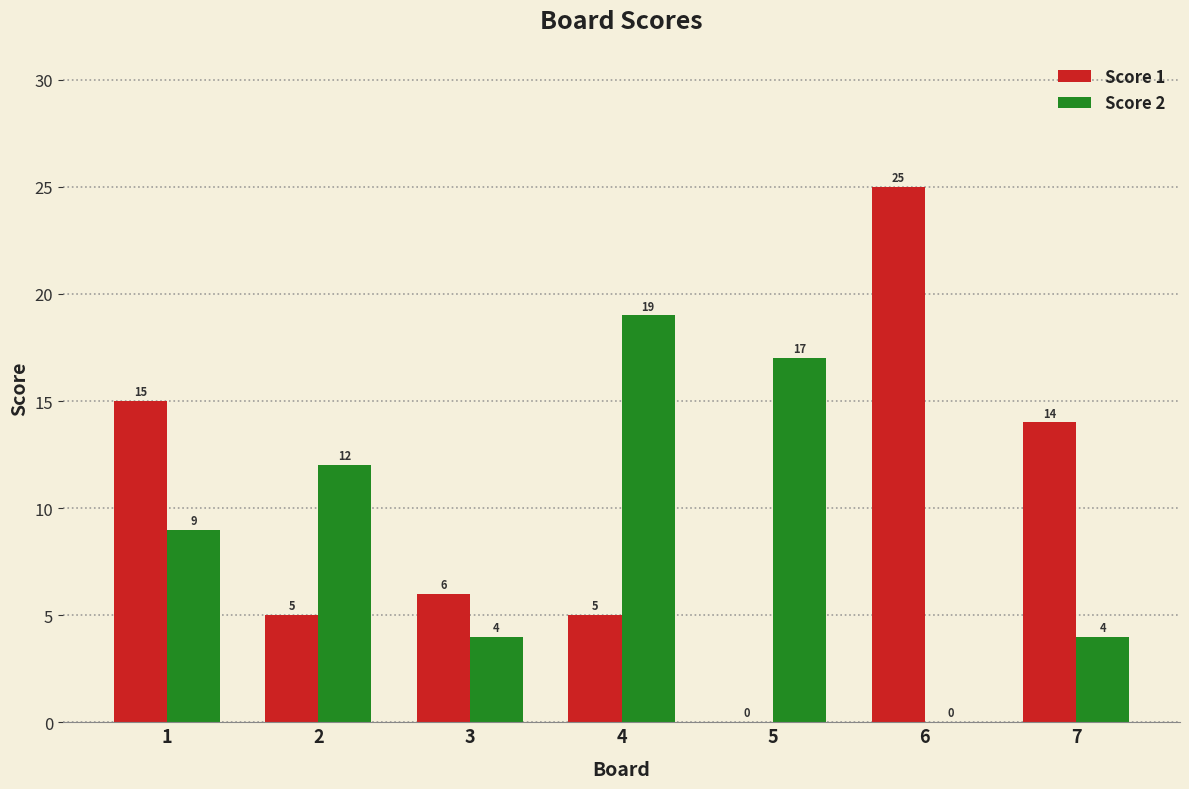

How many categories are shown in the chart?

7